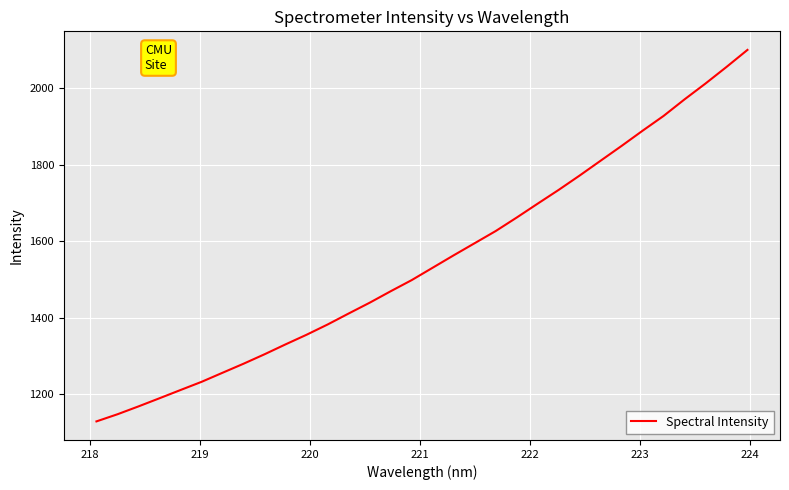

What is the greatest value displayed?

2100.0